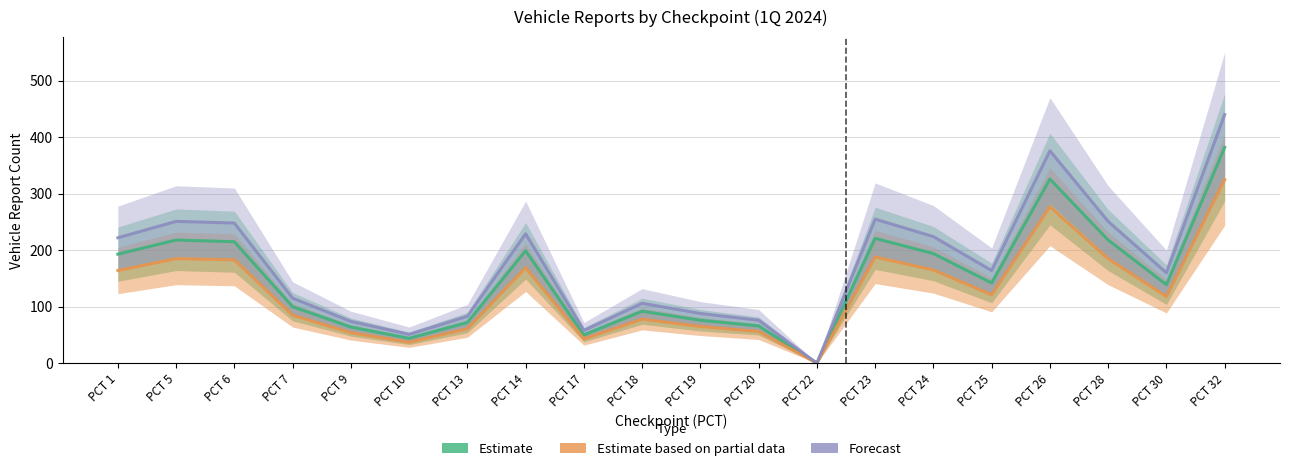

Which label corresponds to the smallest value in the chart?

PCT 22